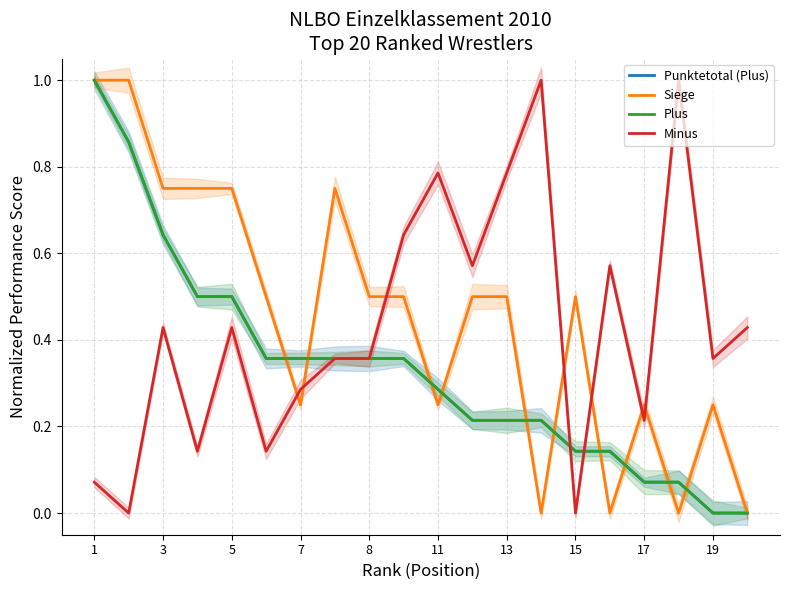

Which series has the widest spread of values?

Punktetotal (Plus)